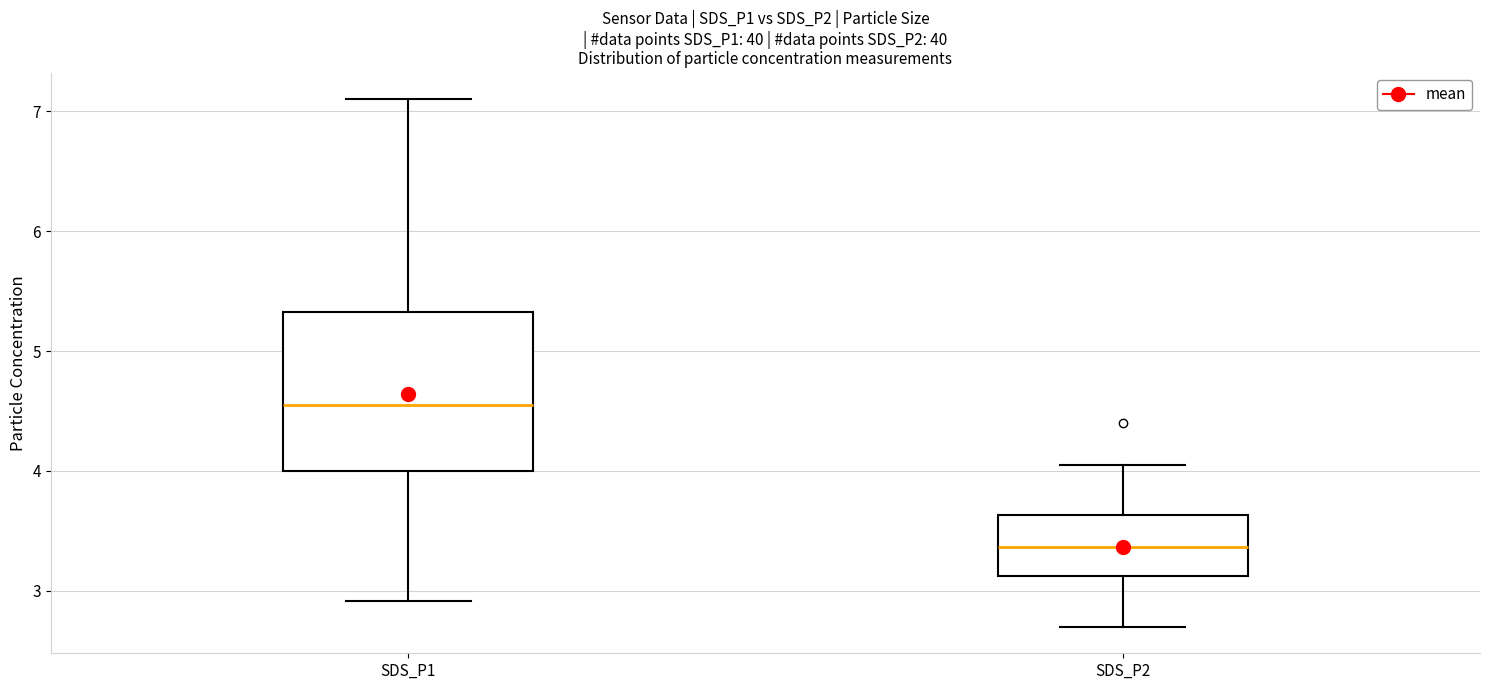

Comparing the boxes themselves (not the whiskers), which one is the tallest?

SDS_P1